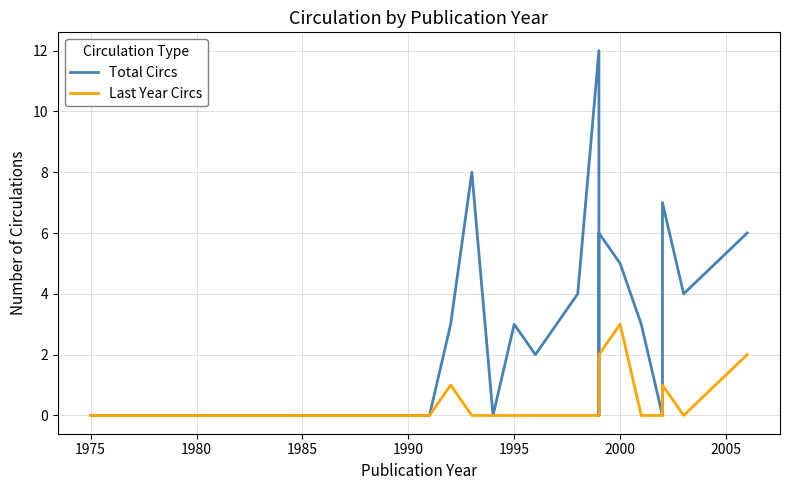

What is the difference between the second highest and minimum values in the Last Year Circs series?

2